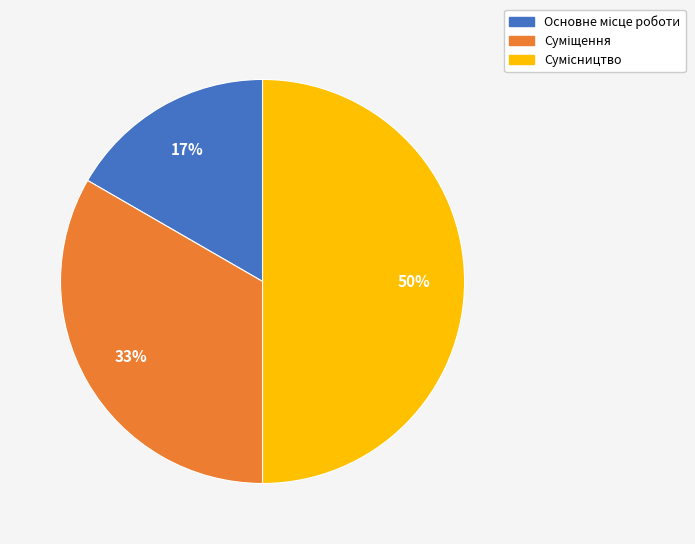

To the nearest percent, what is the average slice percentage?

33%